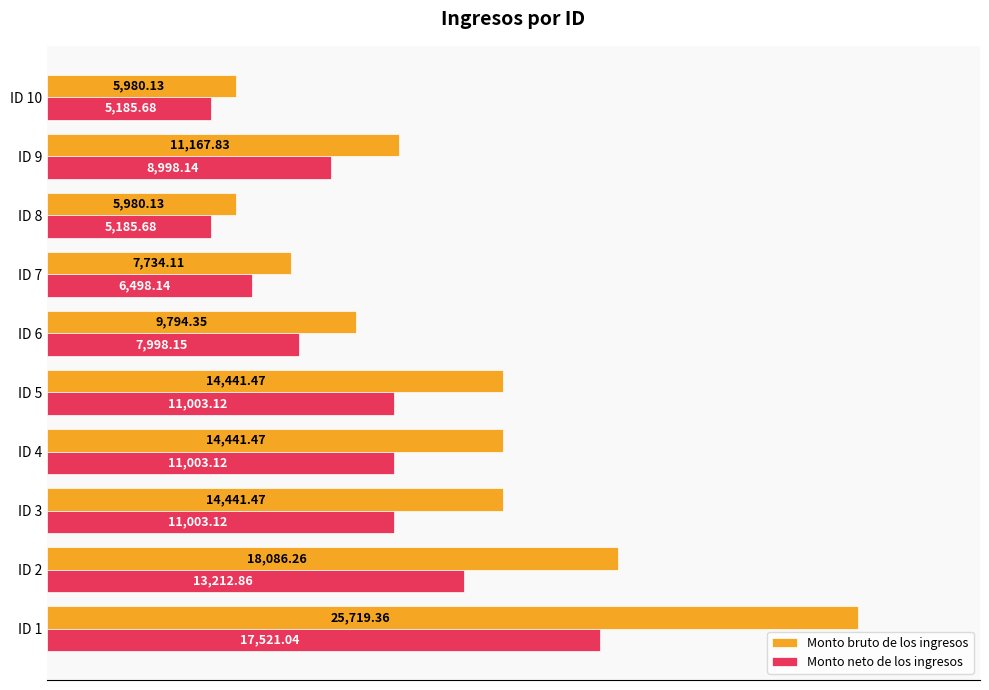

List the series in order of their overall mean, lowest first.

Monto neto de los ingresos, Monto bruto de los ingresos